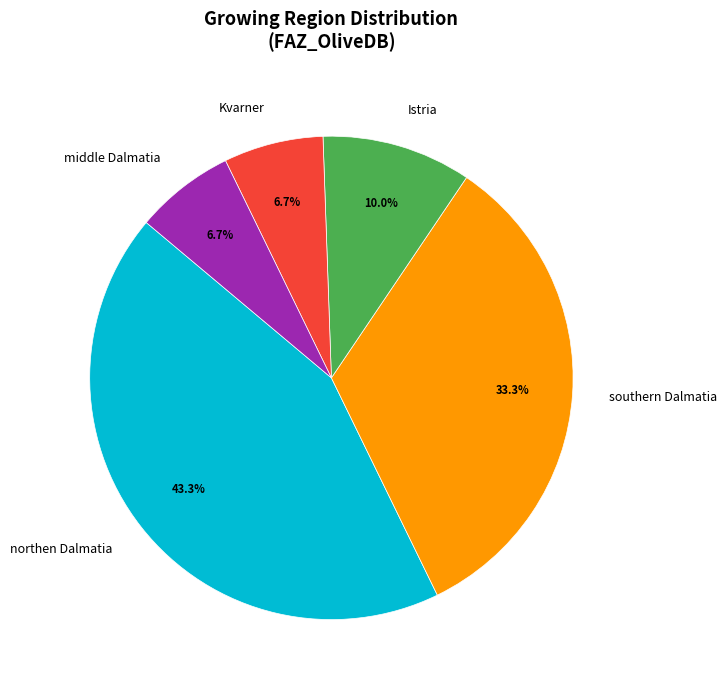

To the nearest percent, what percentage of the pie is Istria?

10%